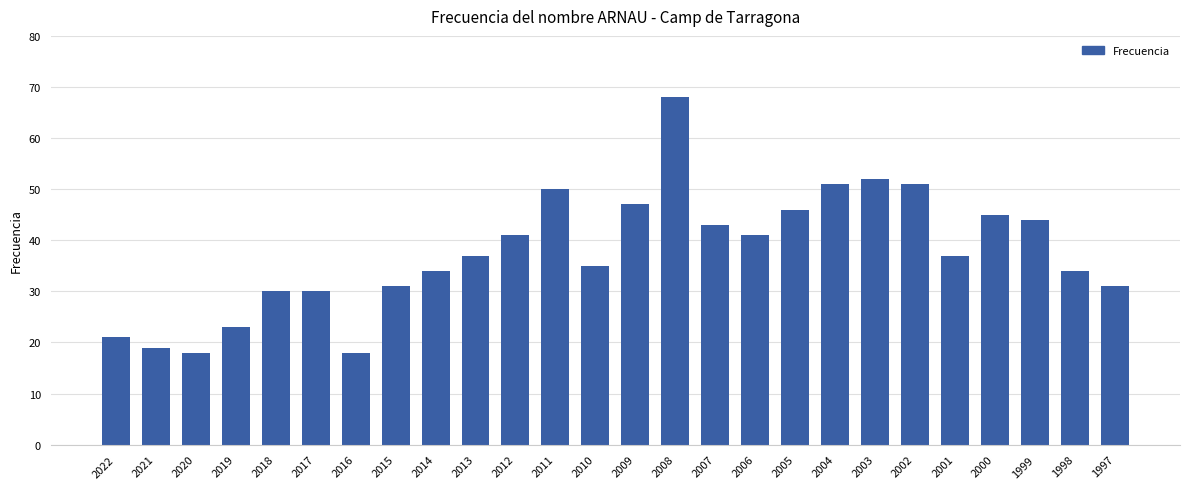

What is the value of the 20th bar from the left?

52